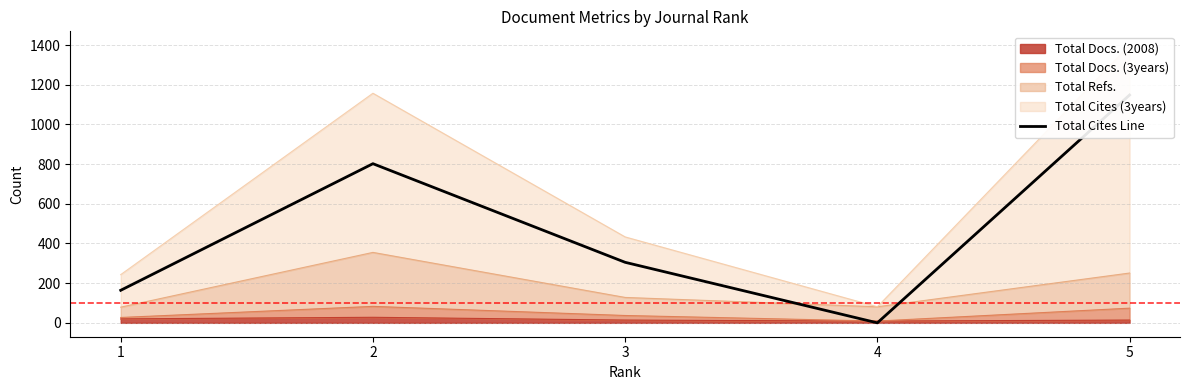

Reading right to left, extract all data points from this chart.

1148	0	305	802	164